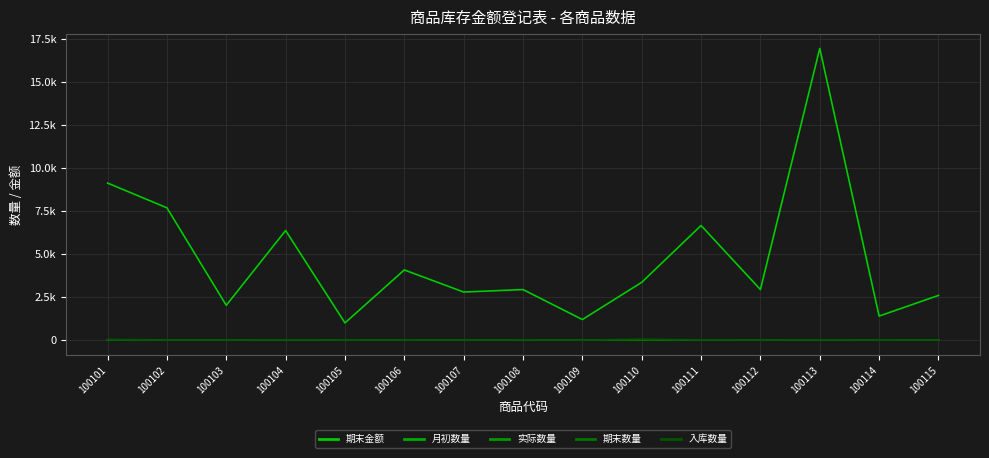

Reading left to right, transcribe all the data shown in this chart.

期末金额: 9125	7686	2025	6370	1004	4080	2796	2940	1200	3360	6660	2940	16940	1400	2600
月初数量: 12	15	20	8	2	6	2	15	4	30	15	10	8	2	6
实际数量: 25	21	5	14	2	4	4	5	1	20	10	5	14	2	4
期末数量: 27	20	5	13	2	4	4	5	1	20	10	5	13	2	4
入库数量: 20	13	15	20	15	10	8	20	5	50	20	15	20	15	10